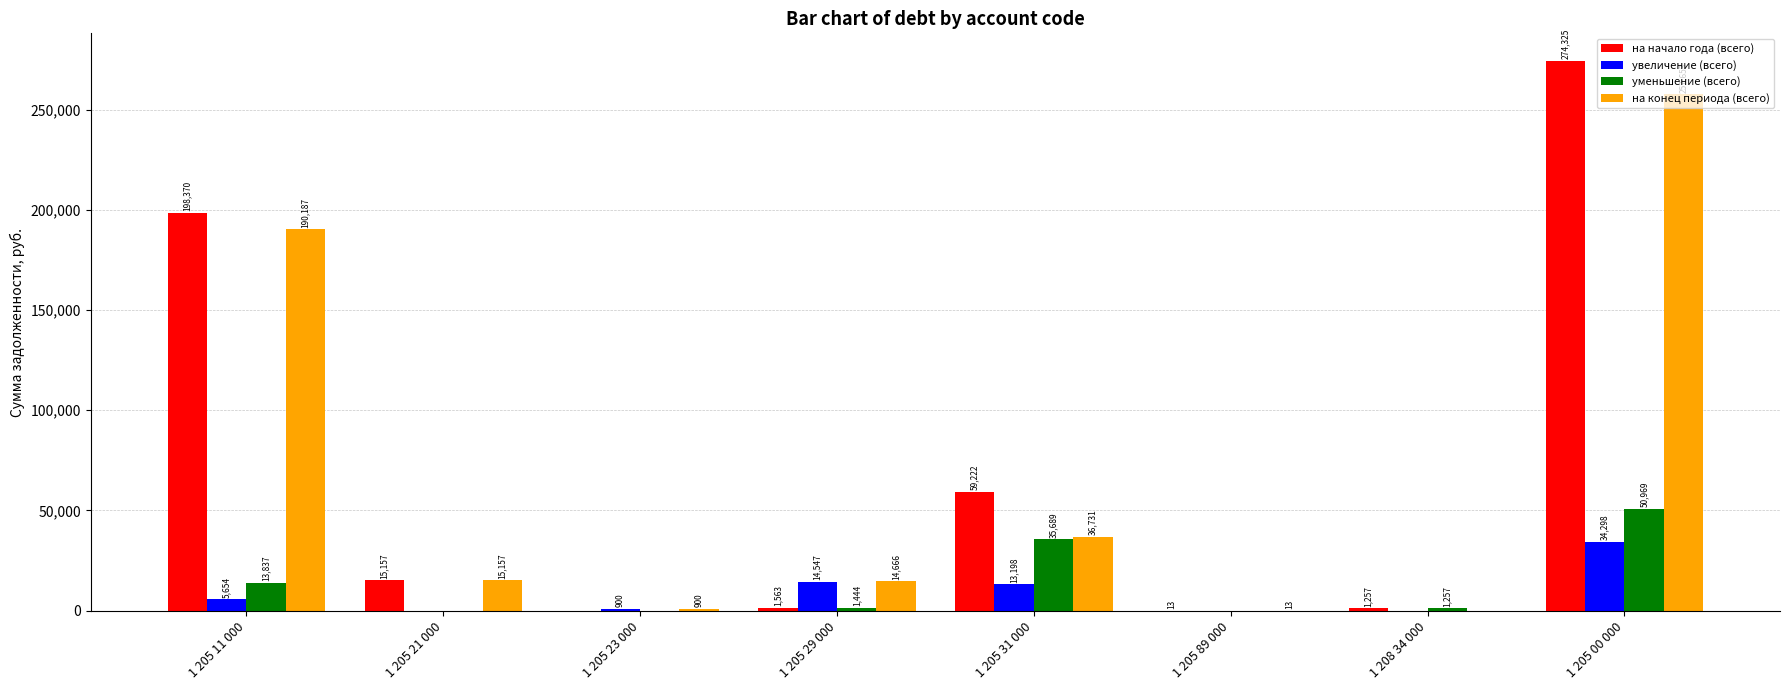

Is it true that на начало года (всего) equals 274324.7 at 1 205 00 000?

True